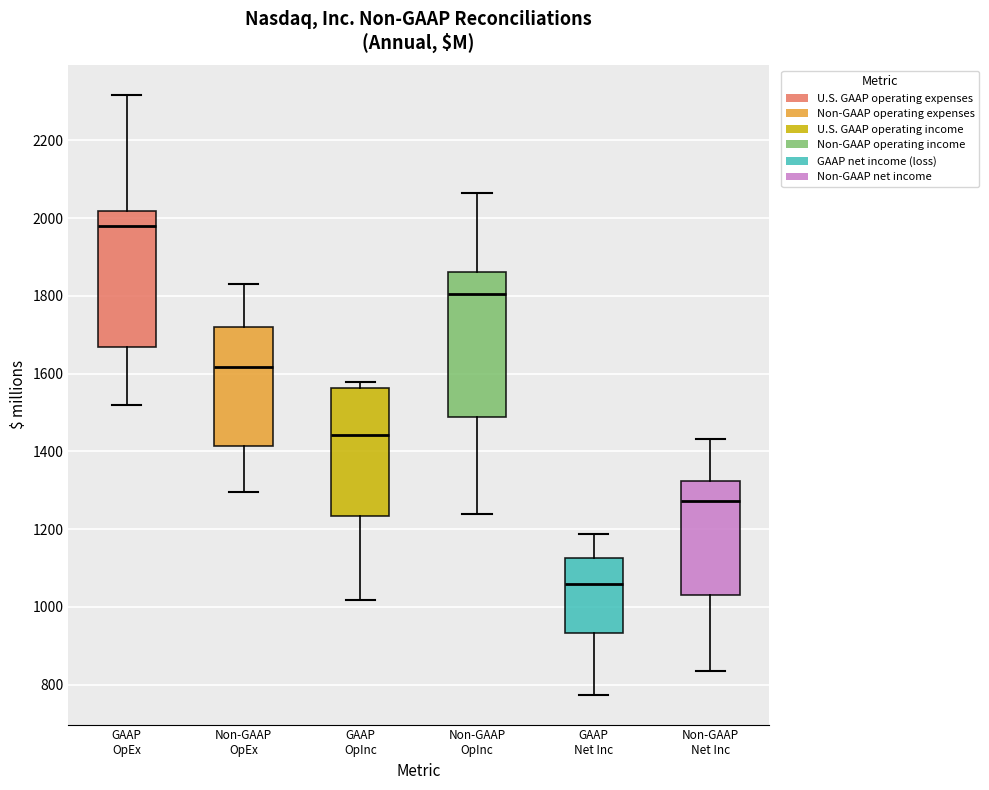

Which box has the highest median line?

GAAP OpEx